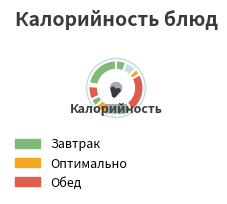

Is there any slice that represents more than half of the pie?

No